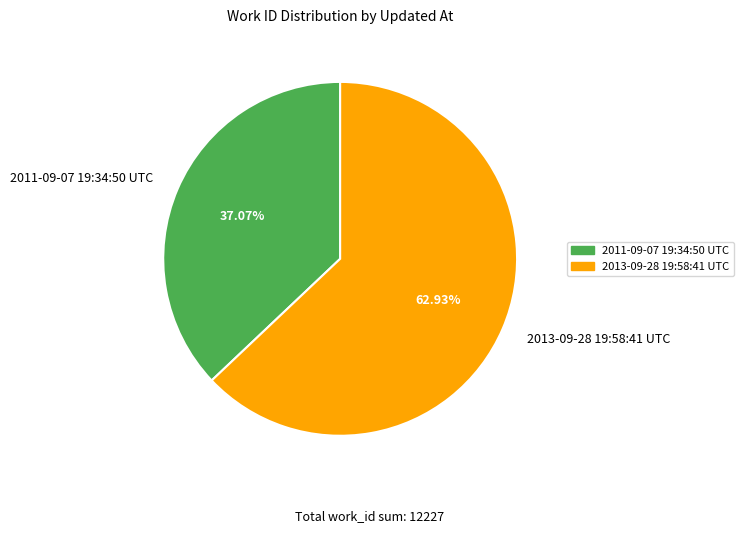

Which slice is the largest?

2013-09-28 19:58:41 UTC